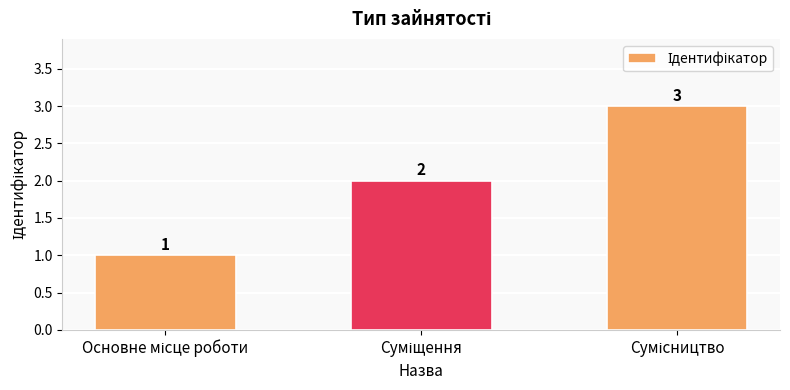

Count the values in the range 1 to 3.

3